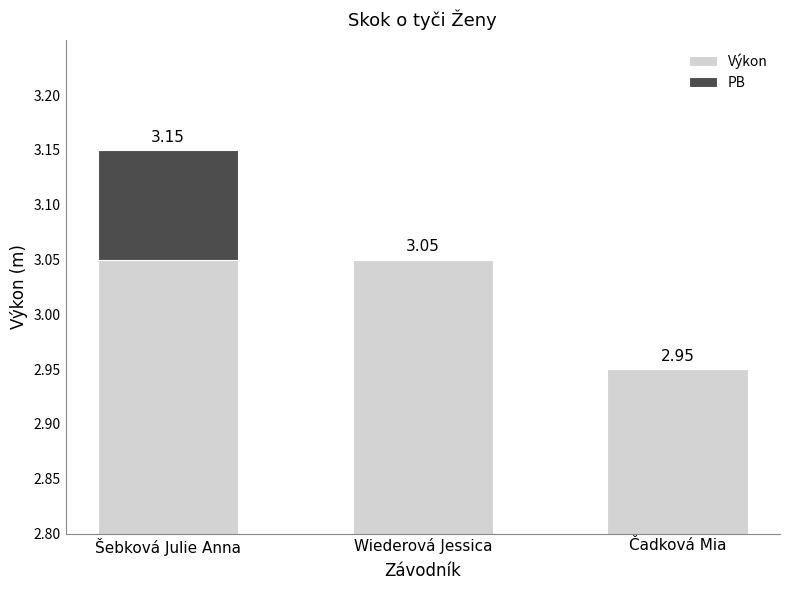

What is the difference between the maximum and second lowest values in the PB series?

0.1